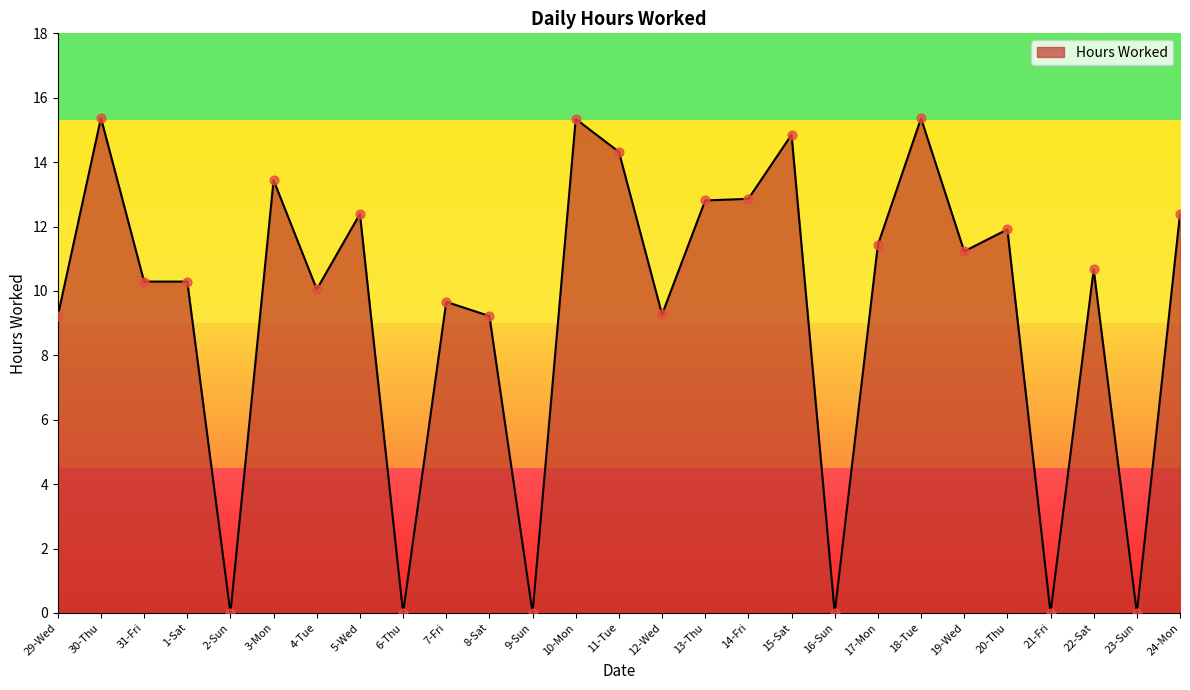

What is the ratio of the value at 22-Sat to the value at 4-Tue?

1.1